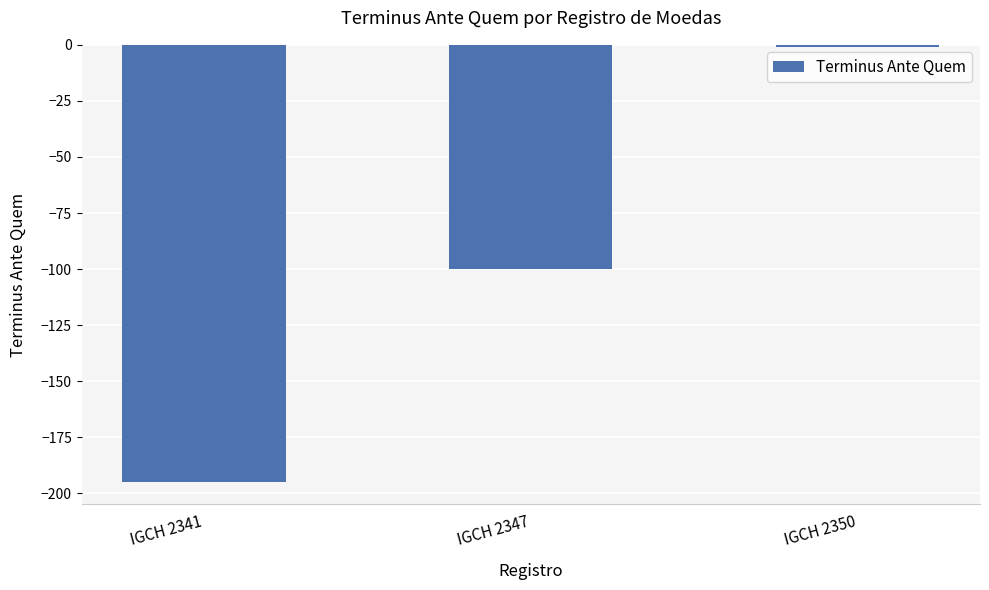

What is the change in value from IGCH 2341 to IGCH 2350?

+194